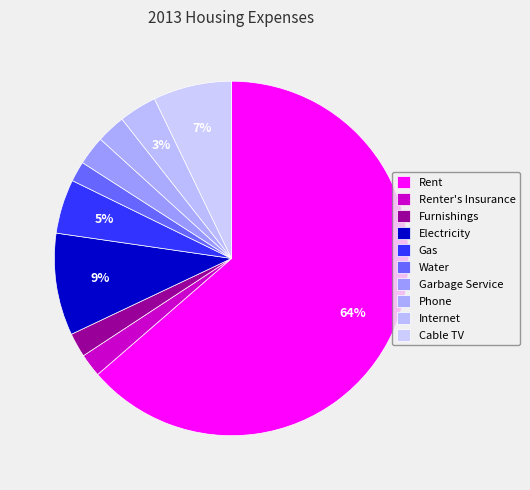

How many segments does this pie chart have?

10